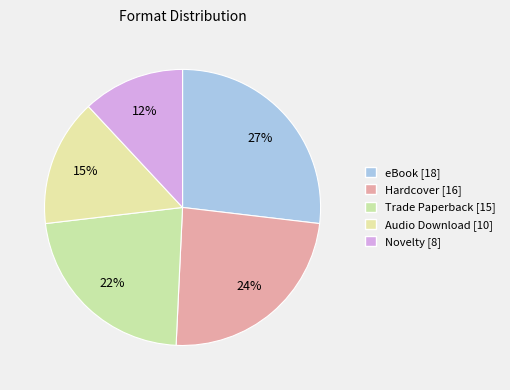

Count the number of slices in the pie.

5